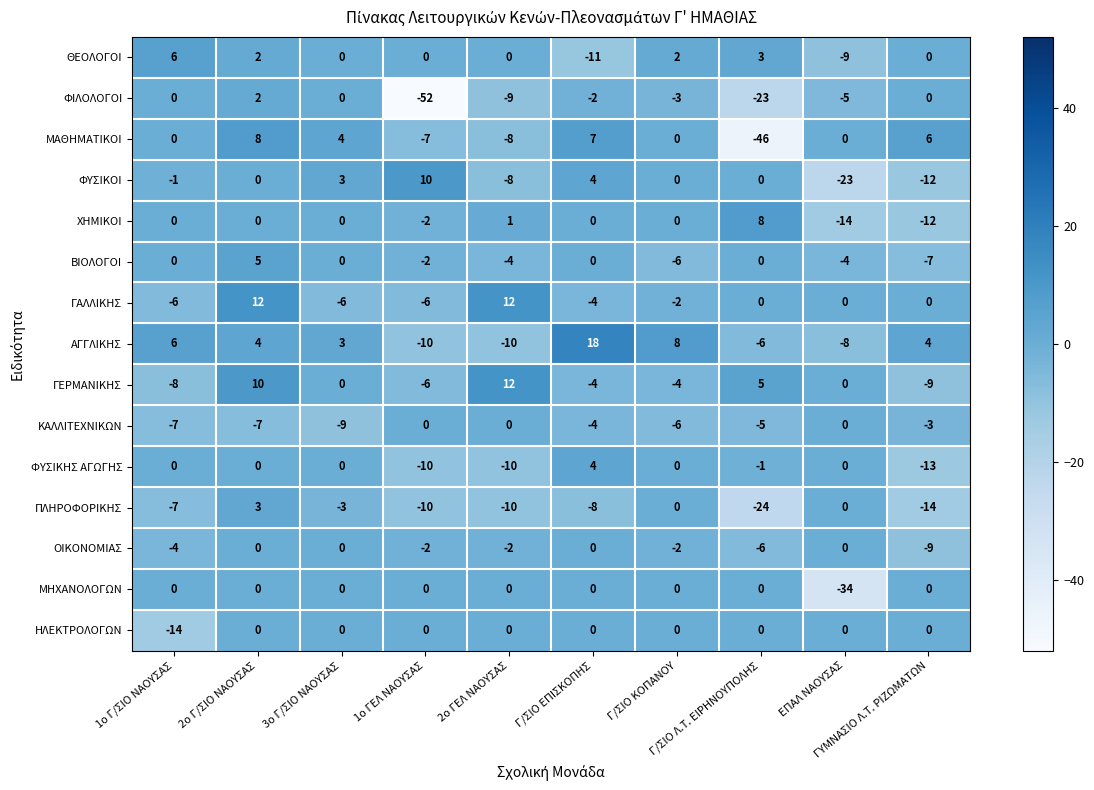

What is the difference between the maximum and minimum values in the ΟΙΚΟΝΟΜΙΑΣ series?

9